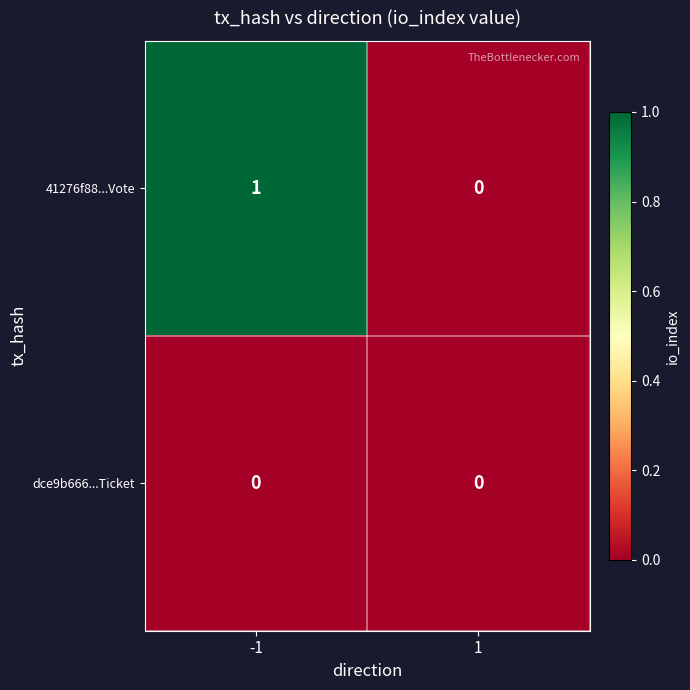

Reading left to right, what are all the values shown in this chart?

41276f88...Vote: -1=1	1=0
dce9b666...Ticket: -1=0	1=0